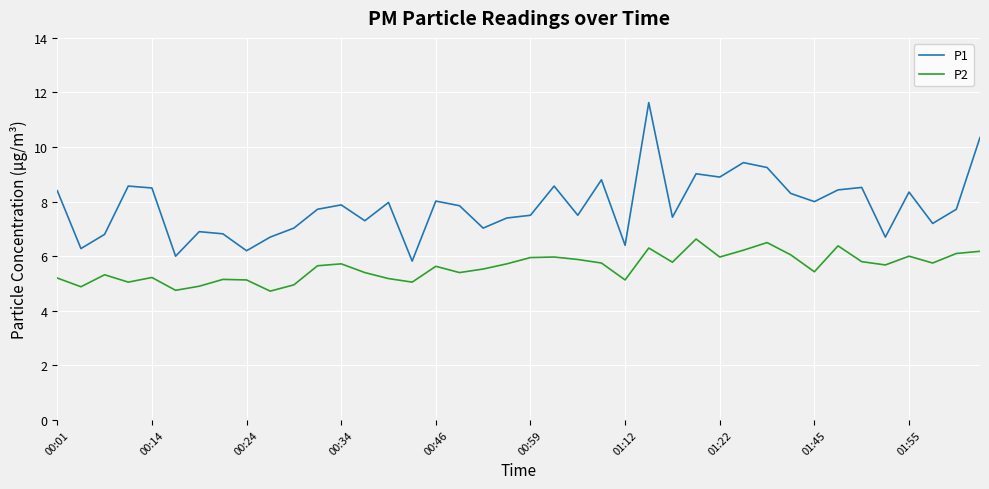

List the series in order of their overall mean, highest first.

P1, P2